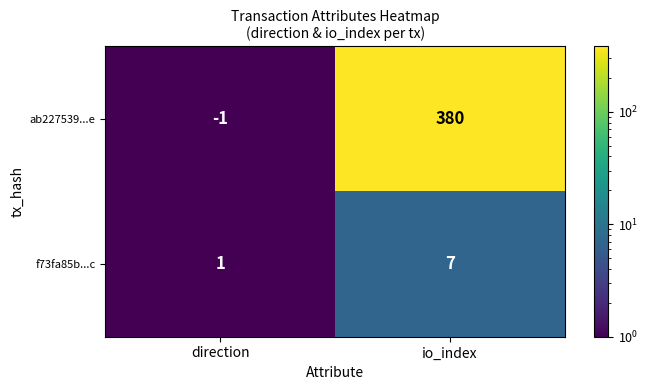

The value of ab227539...e at direction is 0. True or false?

False